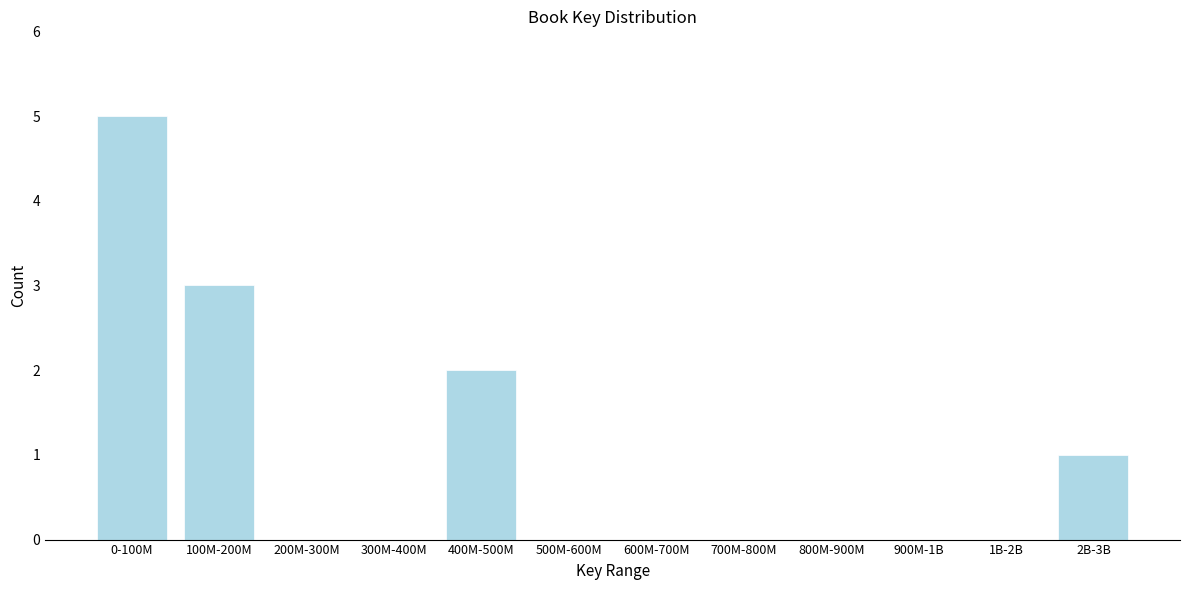

Reading left to right, what are all the values shown in this chart?

0-100M=5	100M-200M=3	200M-300M=0	300M-400M=0	400M-500M=2	500M-600M=0	600M-700M=0	700M-800M=0	800M-900M=0	900M-1B=0	1B-2B=0	2B-3B=1